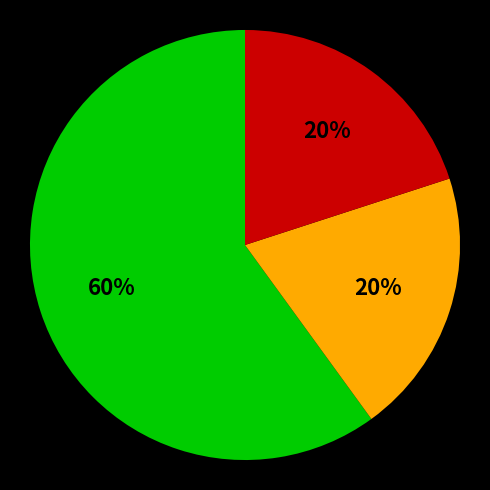

Is there any slice that represents more than half of the pie?

Yes